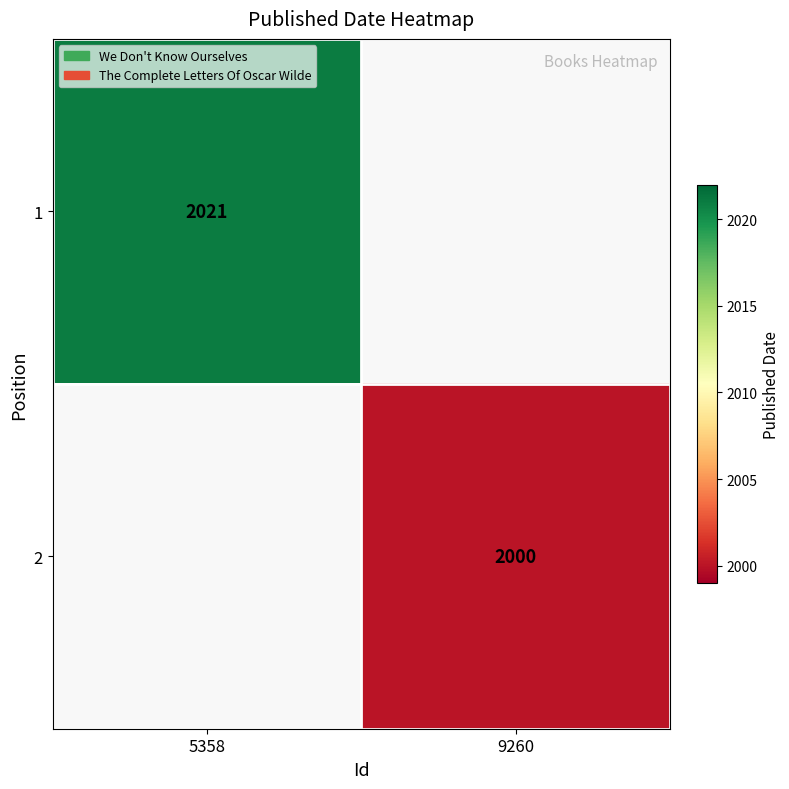

How many series are shown in this chart?

2